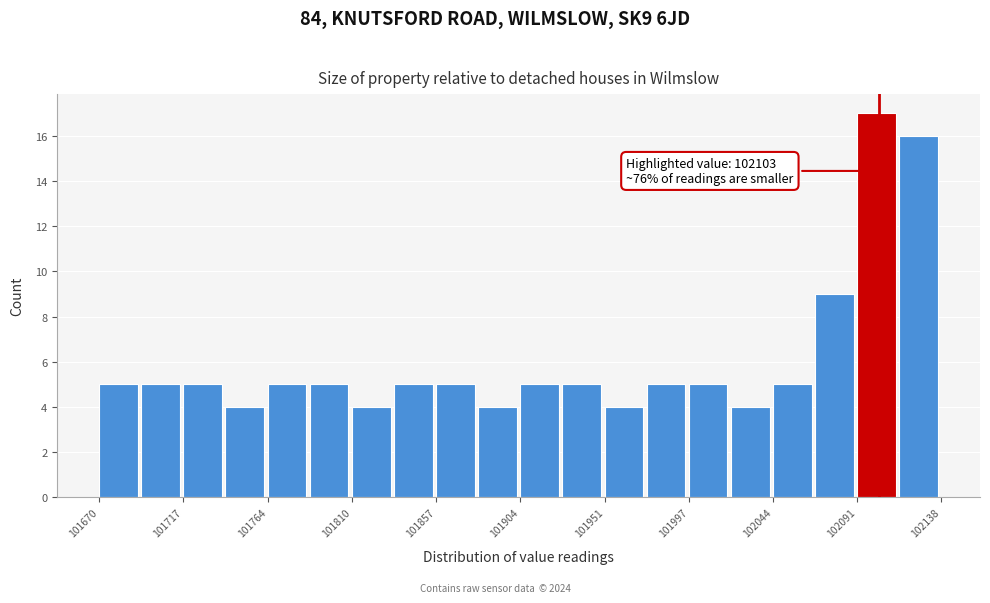

Over which range of the x-axis is the bar tallest?

102090 to 102115